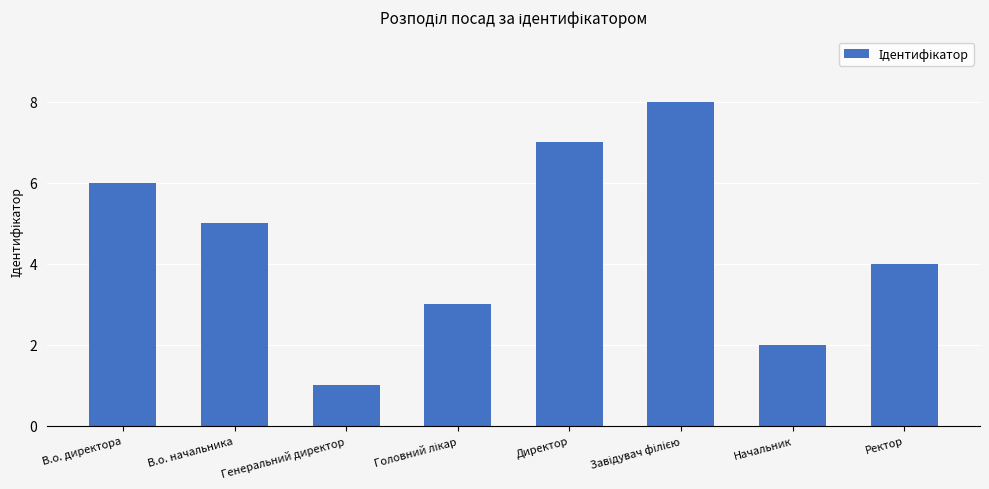

What is the label of the 2nd bar from the left?

В.о. начальника